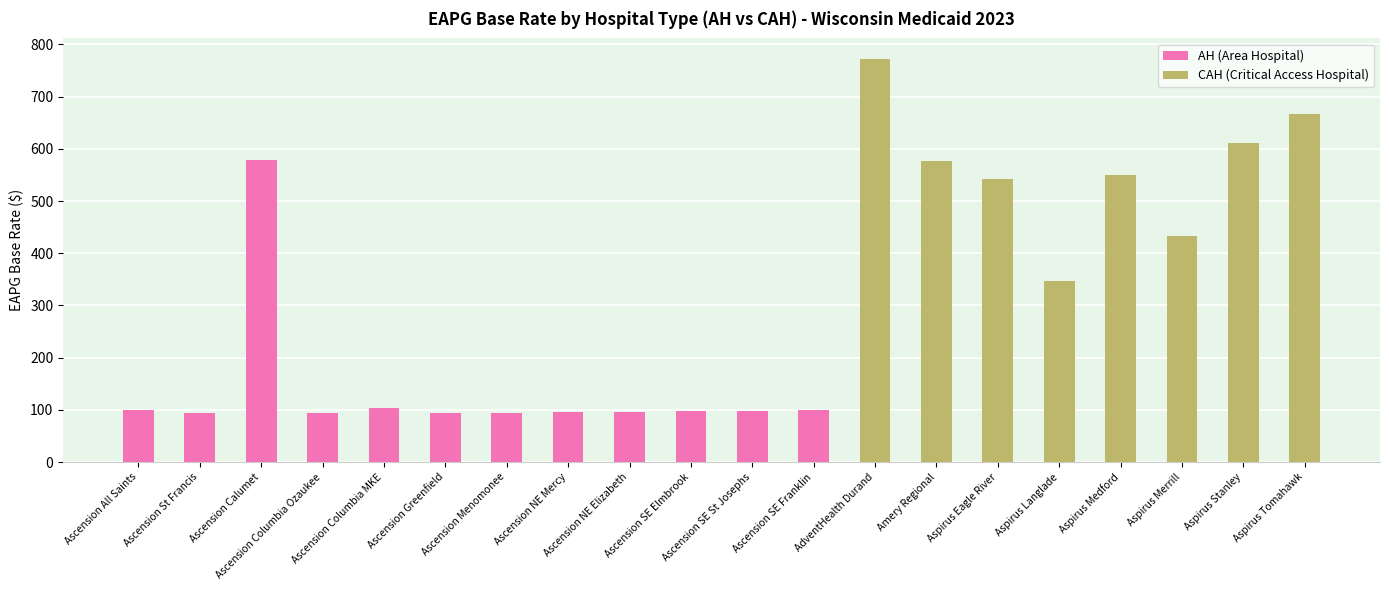

What is the average value of the CAH (Critical Access Hospital) series?

562.4